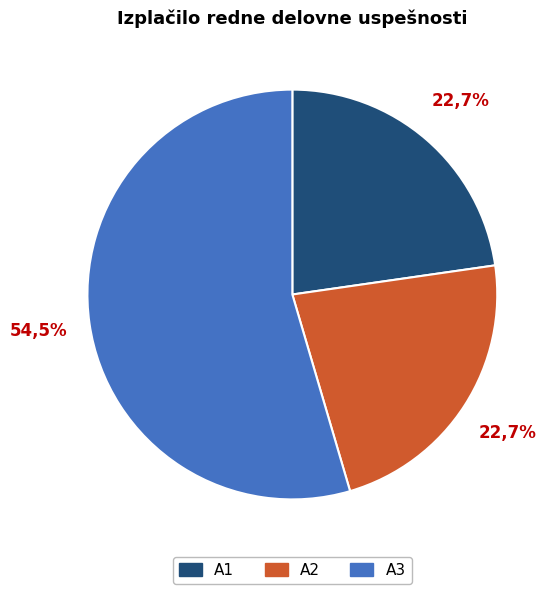

The A3 slice represents 38% of the pie. True or false?

False